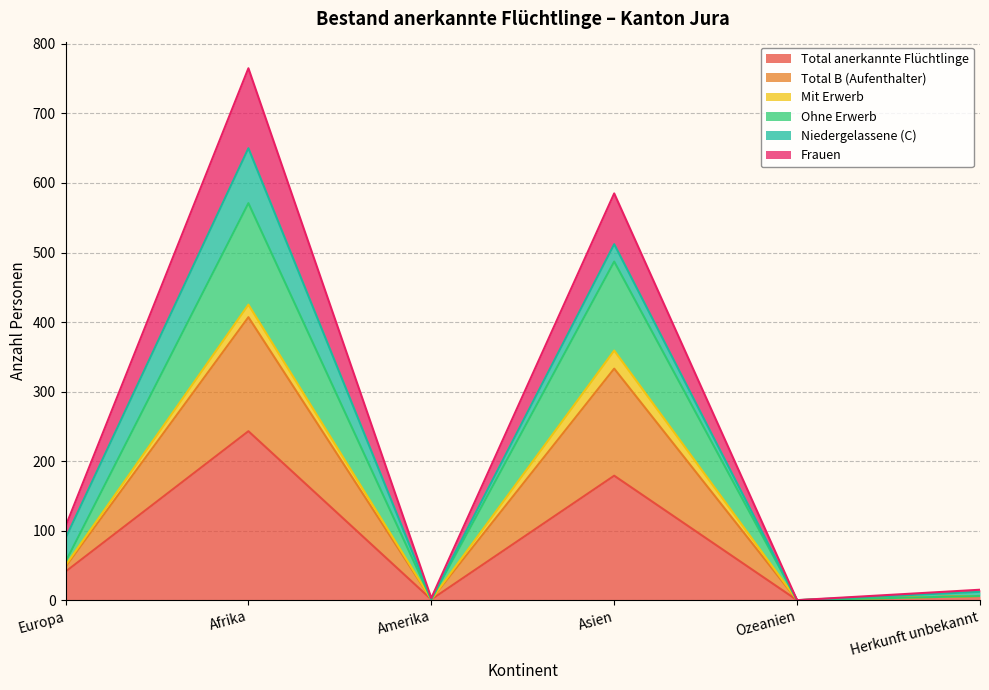

What is the label of the 5th point from the left?

Ozeanien